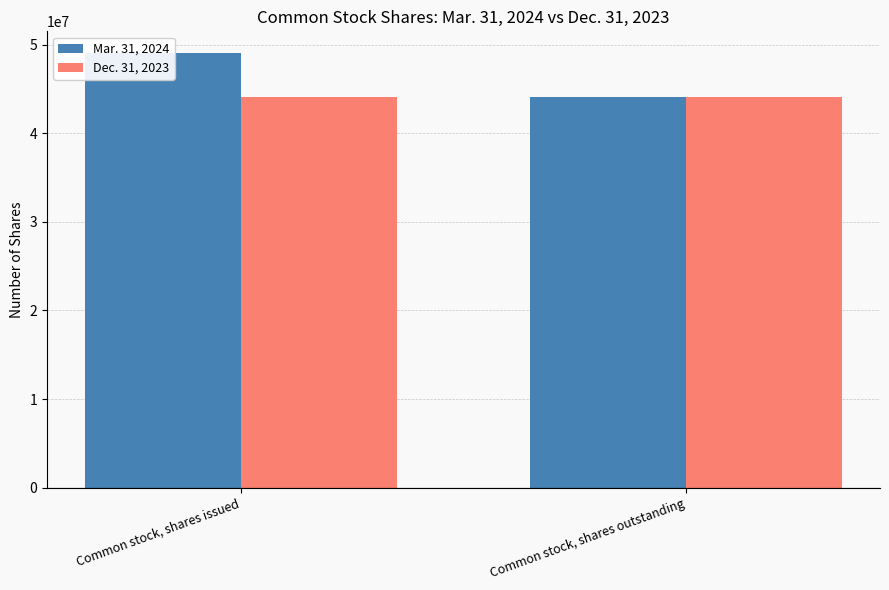

How many categories are shown in the chart?

2